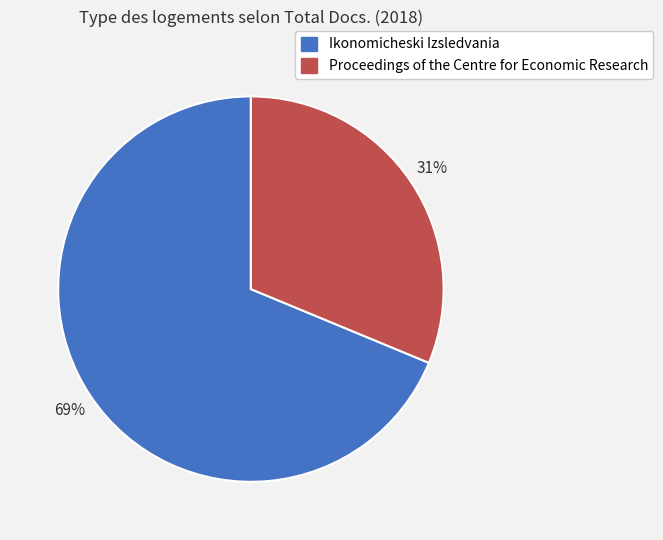

What is the largest slice in the pie chart?

Ikonomicheski Izsledvania